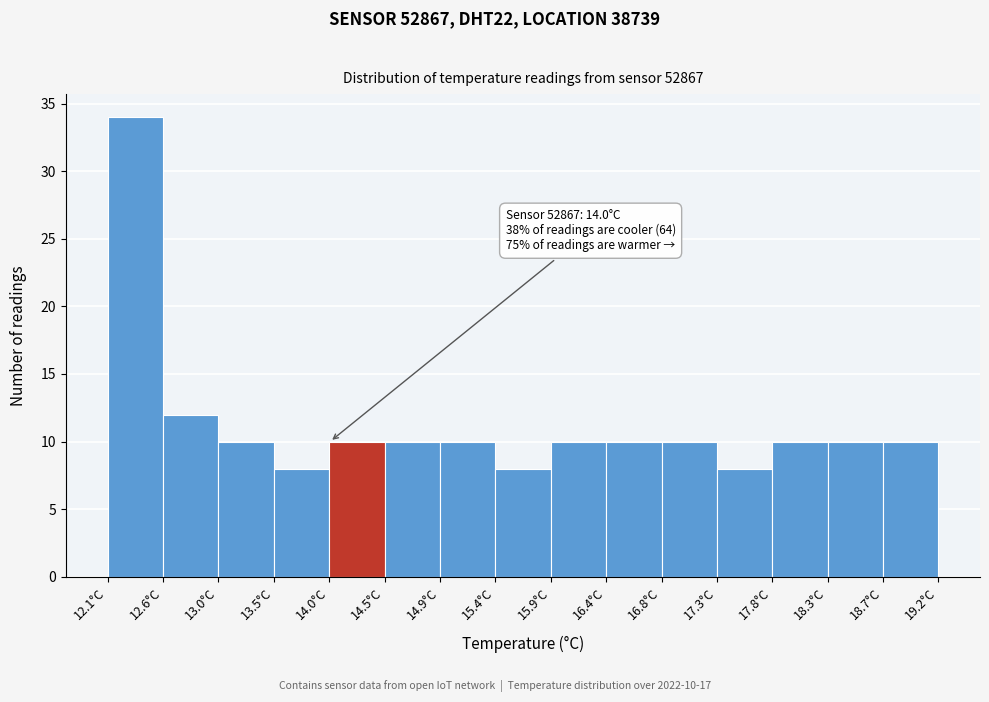

Which range on the x-axis has the tallest bar?

12.10 to 12.55